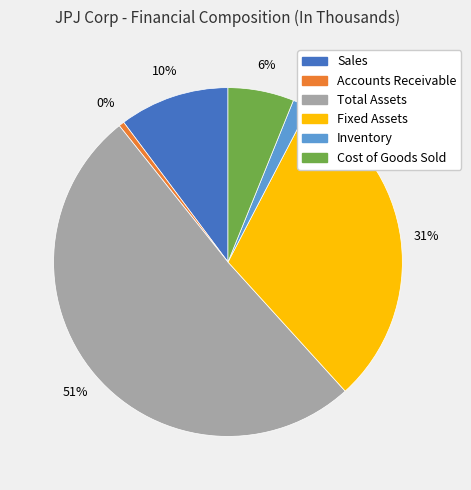

Is it true that Sales is 10% of the pie?

True